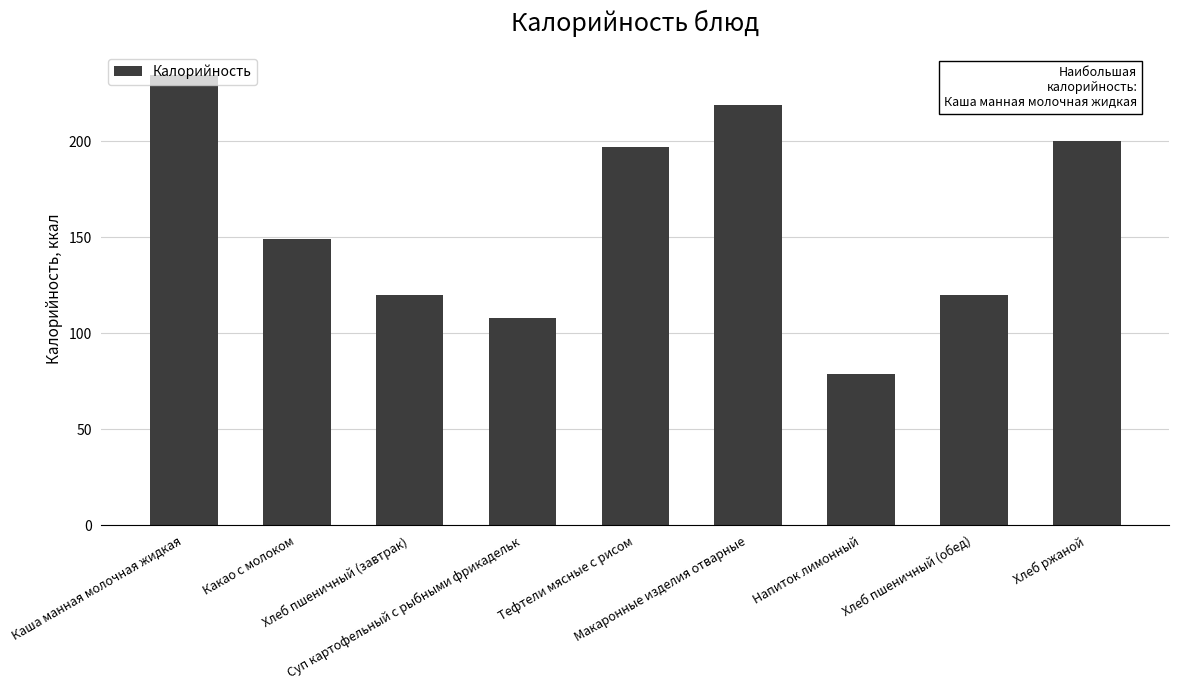

What is the average value?

158.4